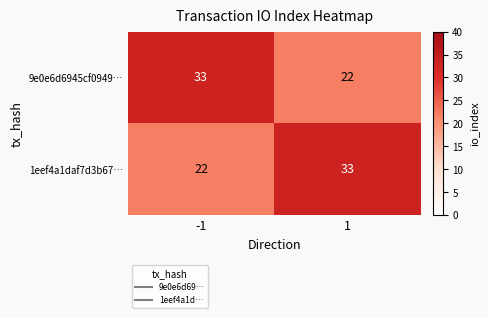

What is the difference between the highest and lowest values at -1?

11